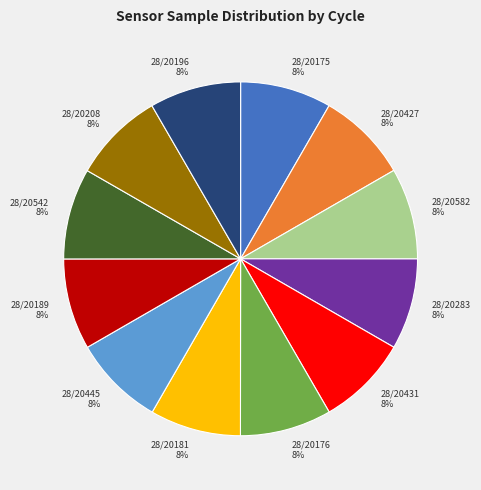

To the nearest percent, what is the average slice percentage?

8%